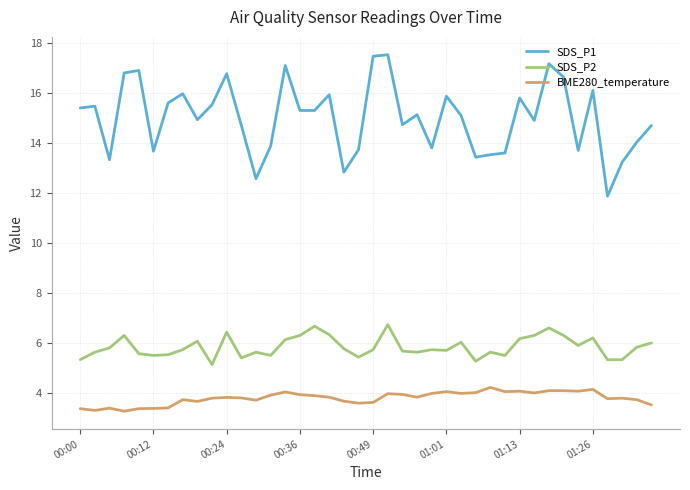

What is the difference between the second highest and minimum values in the SDS_P1 series?

5.6